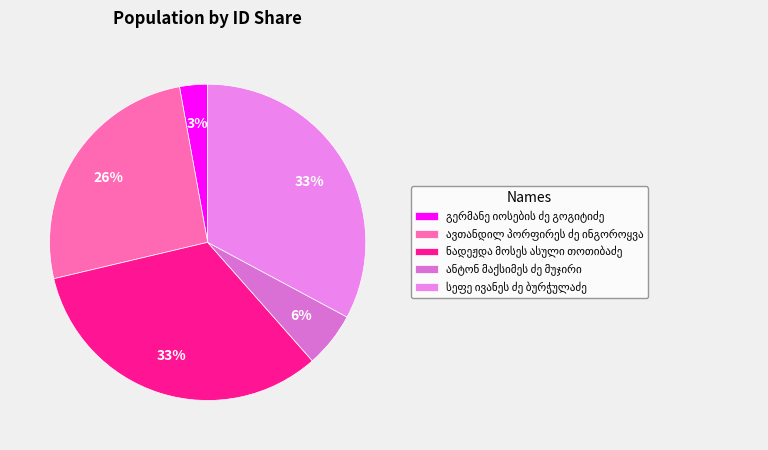

How many segments does this pie chart have?

5